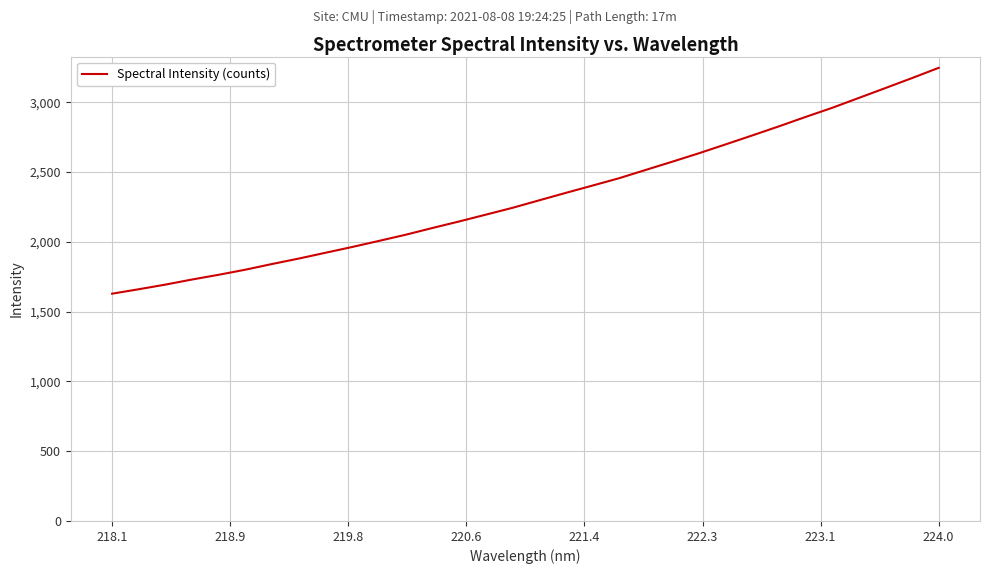

How many series are shown in this chart?

1